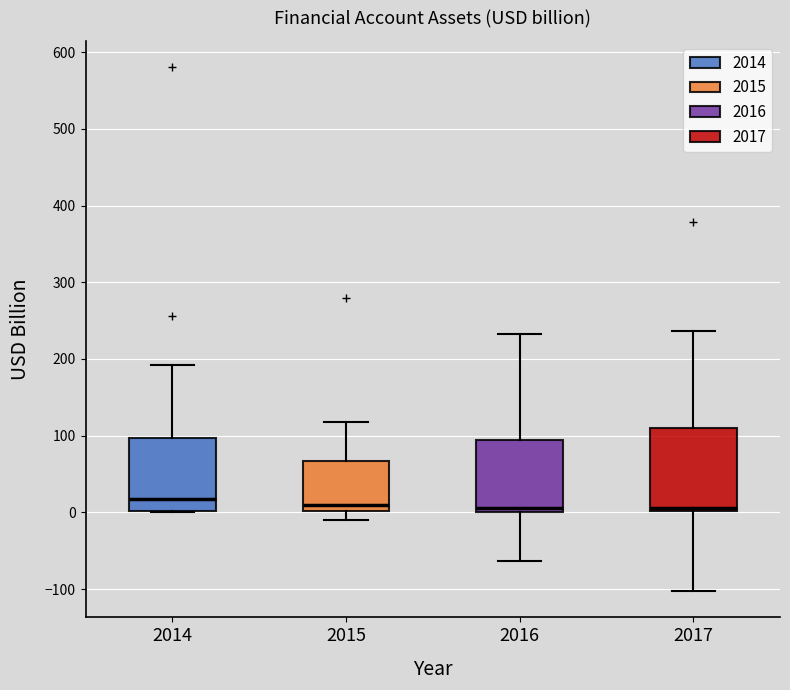

Where does the upper whisker of the box at x = 2017 end on the y-axis? The values are not printed on the chart, so give them approximately, as read against the axis.

240